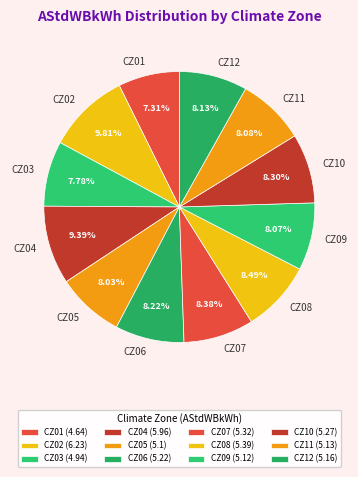

To the nearest percent, what percentage of the pie is CZ06?

8%